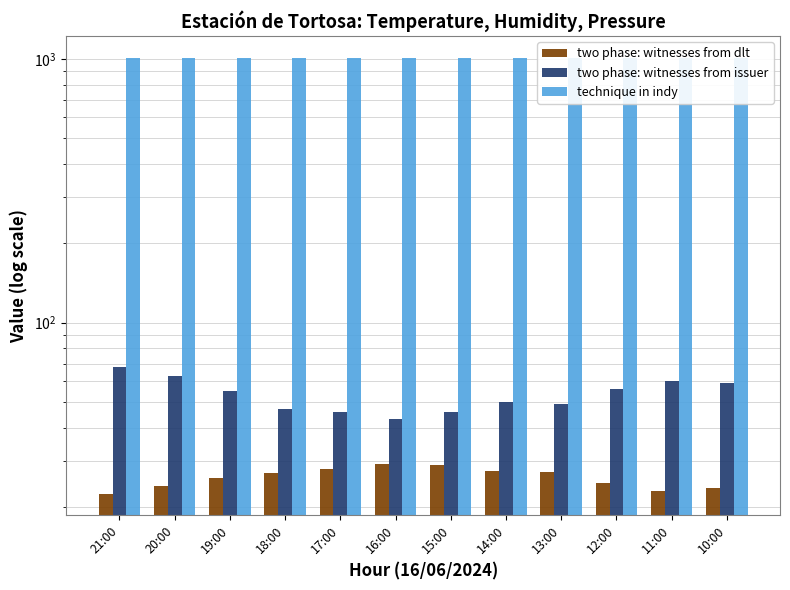

Reading left to right, transcribe all the data shown in this chart.

two phase: witnesses from dlt: 21:00=22.5	20:00=24.1	19:00=25.7	18:00=26.9	17:00=27.9	16:00=29.2	15:00=28.8	14:00=27.4	13:00=27.1	12:00=24.6	11:00=23.0	10:00=23.7
two phase: witnesses from issuer: 21:00=68.0	20:00=63.0	19:00=55.0	18:00=47.0	17:00=46.0	16:00=43.0	15:00=46.0	14:00=50.0	13:00=49.0	12:00=56.0	11:00=60.0	10:00=59.0
technique in indy: 21:00=1008.1	20:00=1007.8	19:00=1007.5	18:00=1007.8	17:00=1008.1	16:00=1008.4	15:00=1009.0	14:00=1009.4	13:00=1009.8	12:00=1010.1	11:00=1010.3	10:00=1010.2